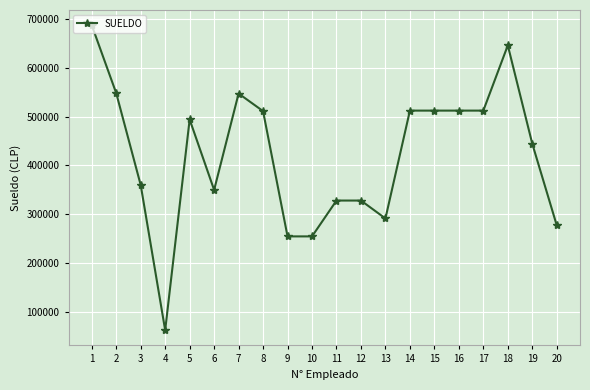

What is the value of the 12th point from the left?

328299